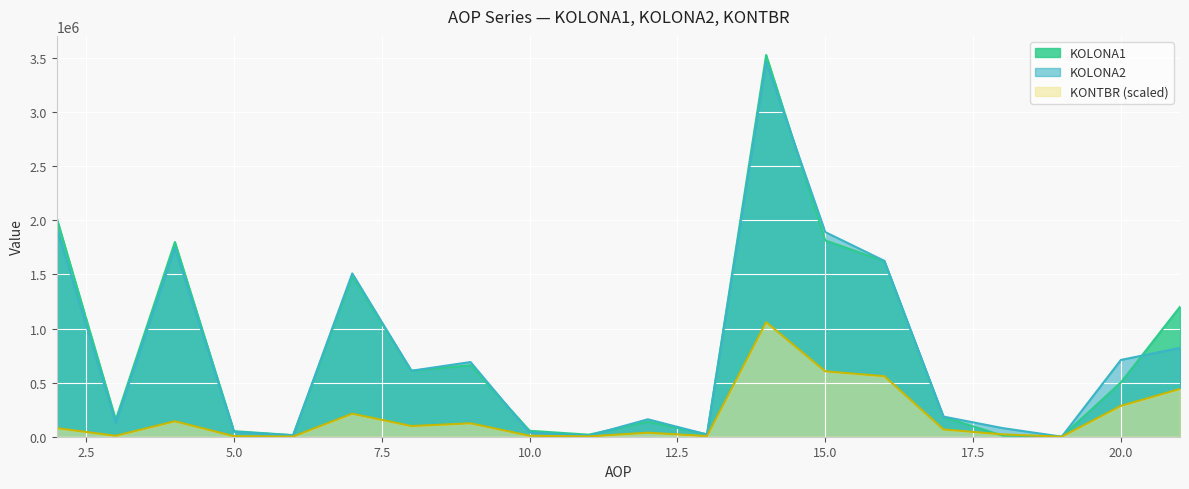

Between 4 and 15, which series saw the biggest shift?

KONTBR